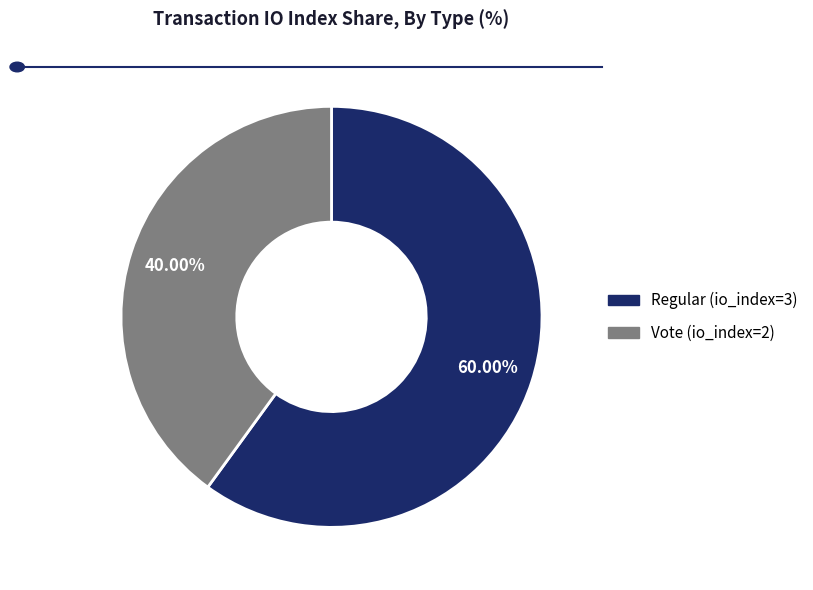

Combined, do Regular (io_index=3) and Vote (io_index=2) account for over 50%?

Yes